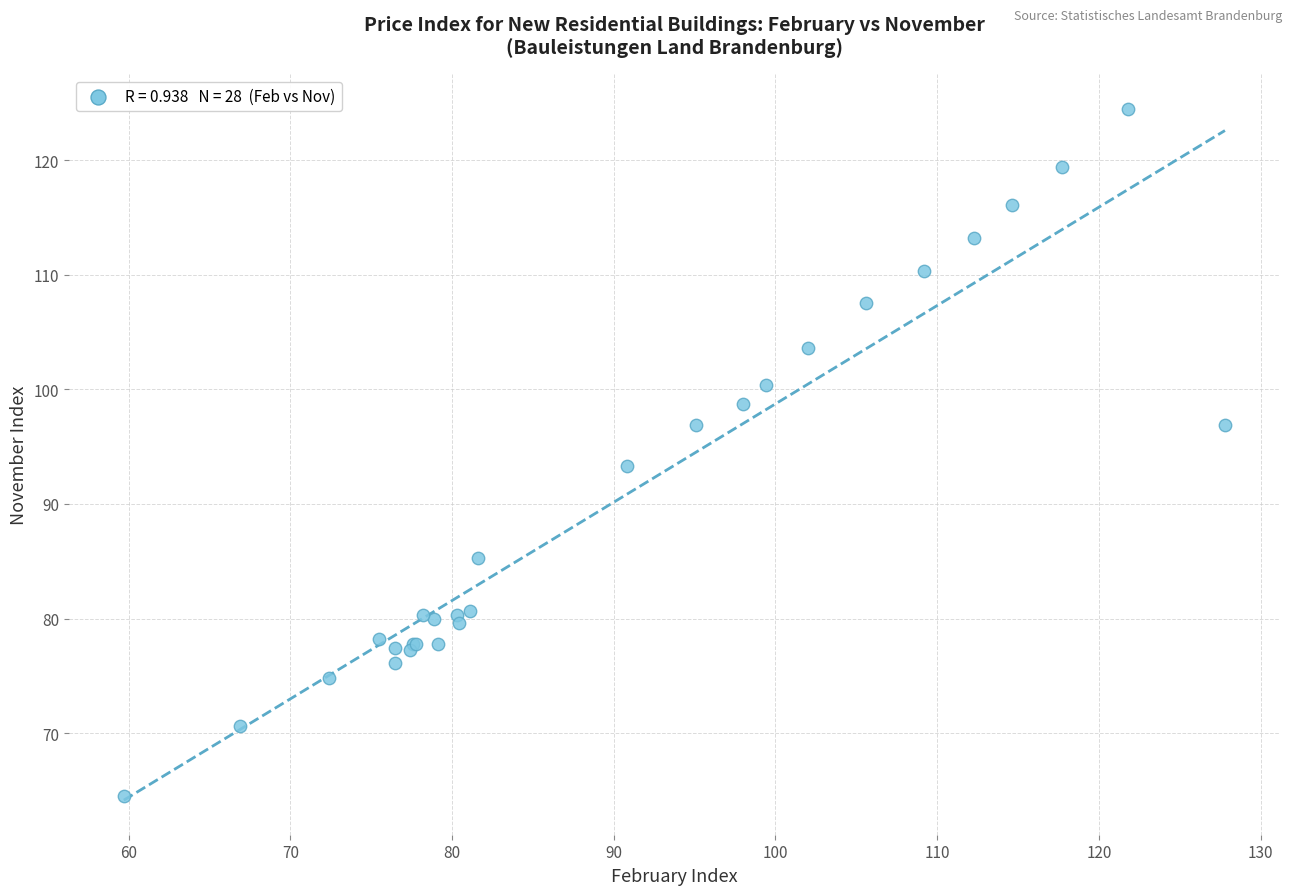

What Y value in the scatter plot is closest to 94?

93.3